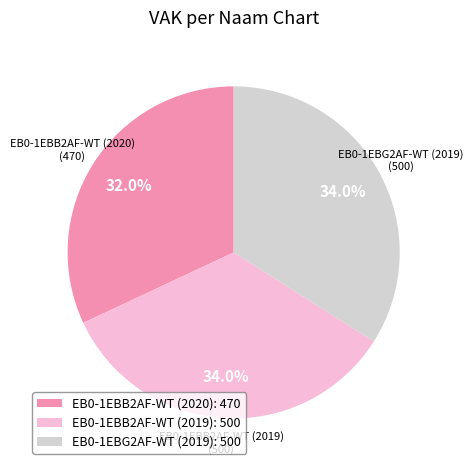

Does any single category account for the majority?

No